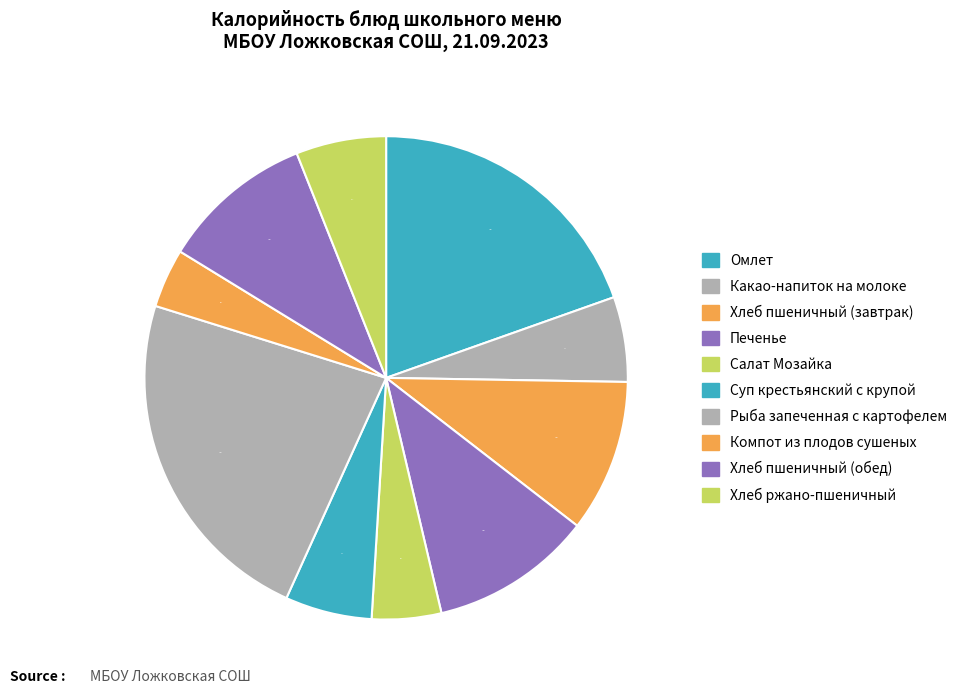

How many slices are in this pie chart?

10